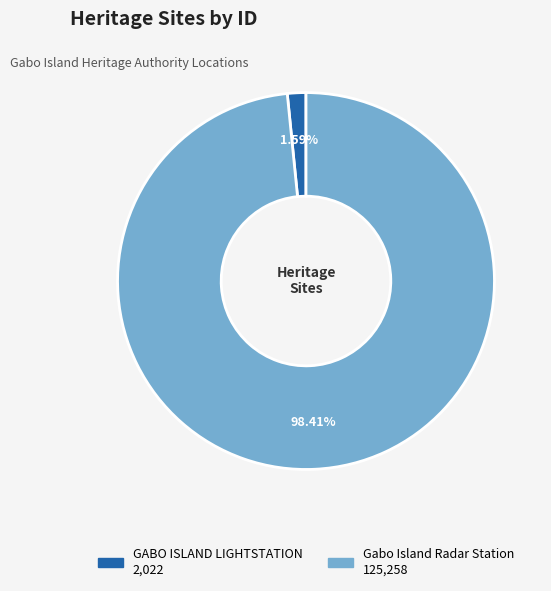

Approximately how many times larger is the value at Gabo Island Radar Station compared to GABO ISLAND LIGHTSTATION?

61.9